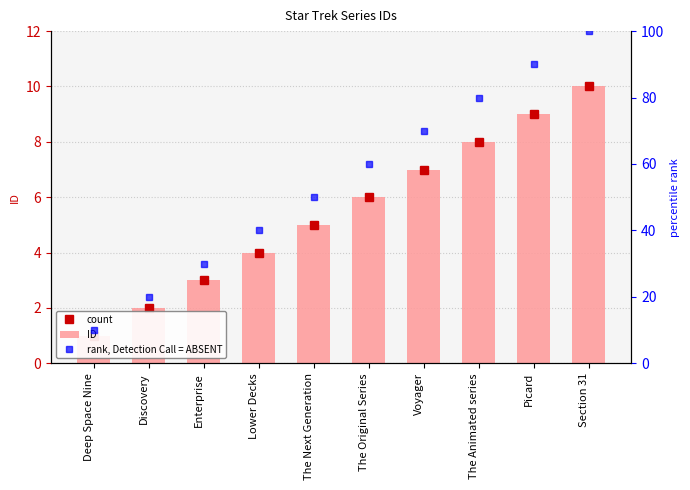

How many groups of bars are there?

10